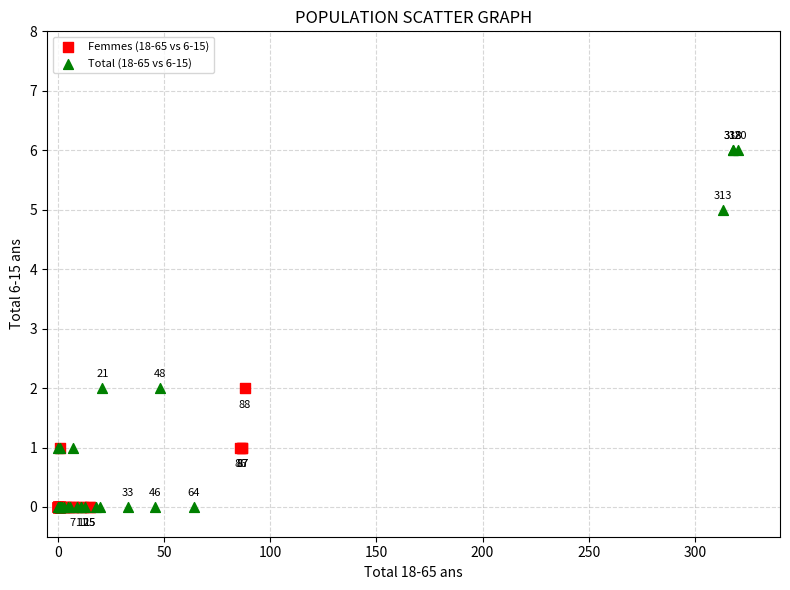

Which series has the widest spread of Y values?

Total (18-65 vs 6-15)